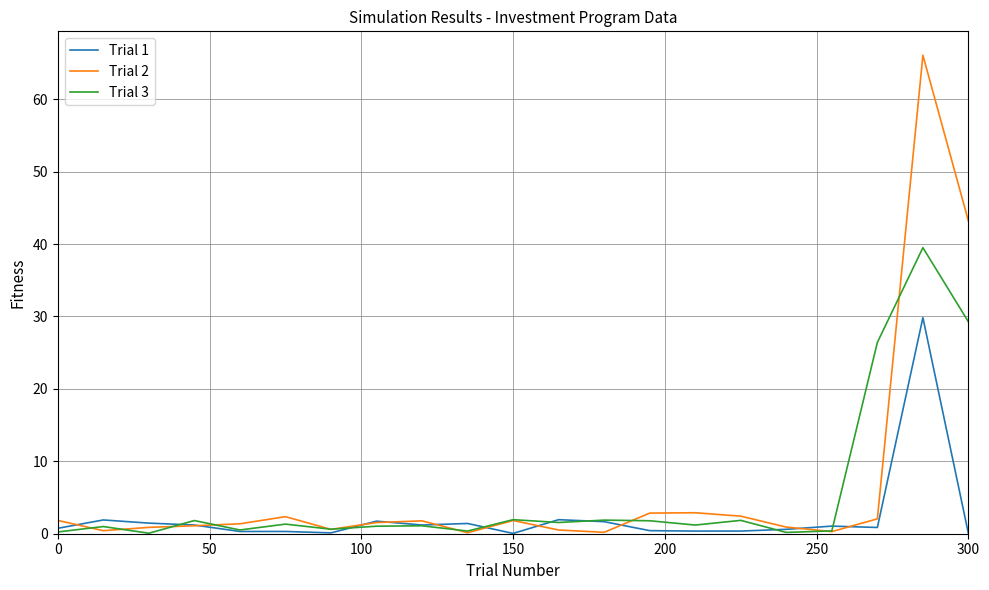

List the series in order of their peak value, lowest first.

Trial 1, Trial 3, Trial 2